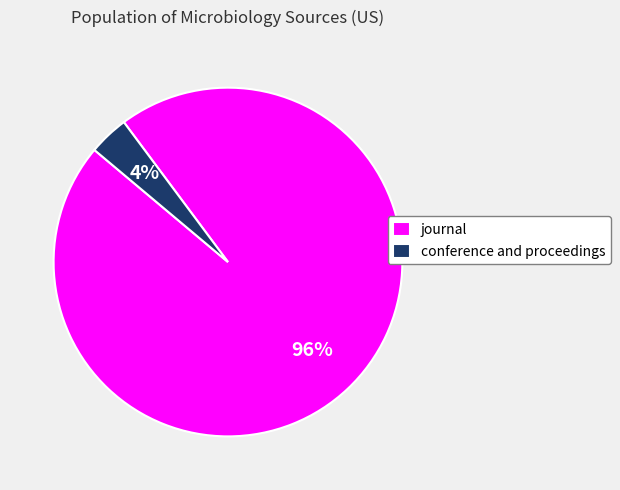

To the nearest percent, what is the combined percentage of conference and proceedings and journal?

100%